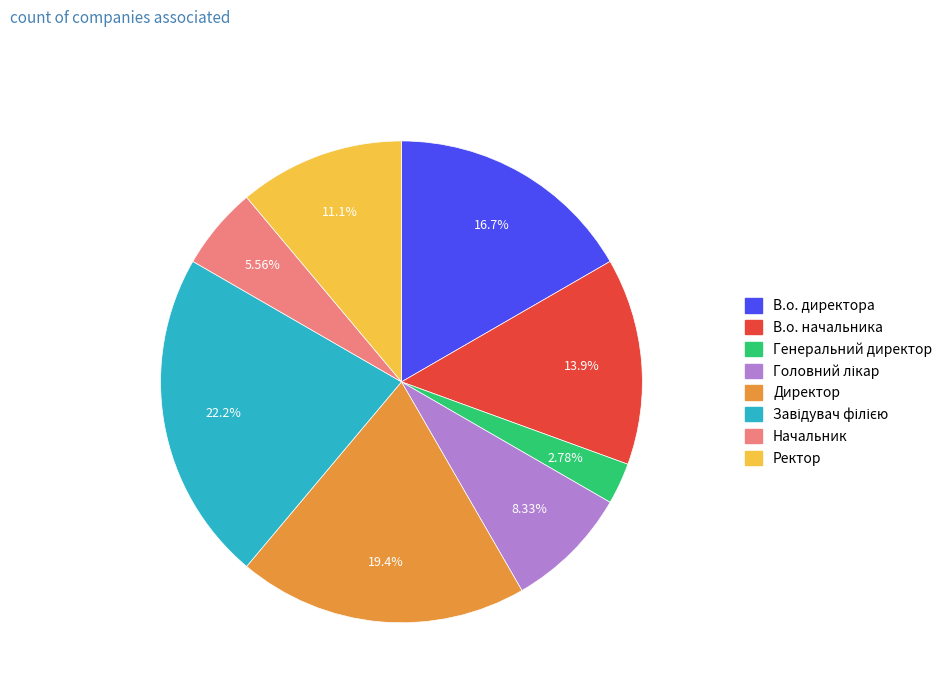

To the nearest percent, what is the difference between the largest and smallest slice percentages?

19%